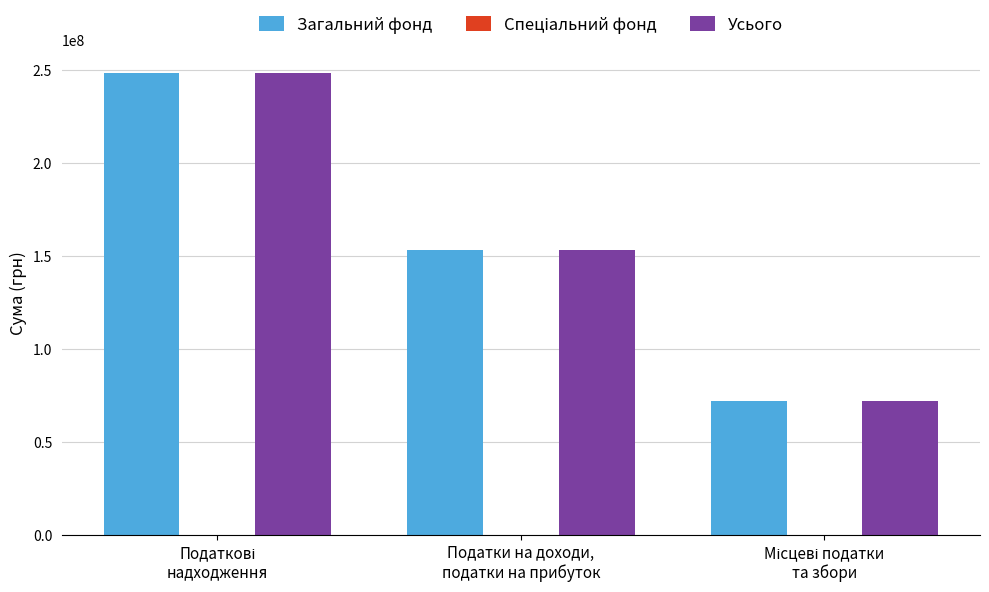

What is the maximum value shown in the chart?

248653310